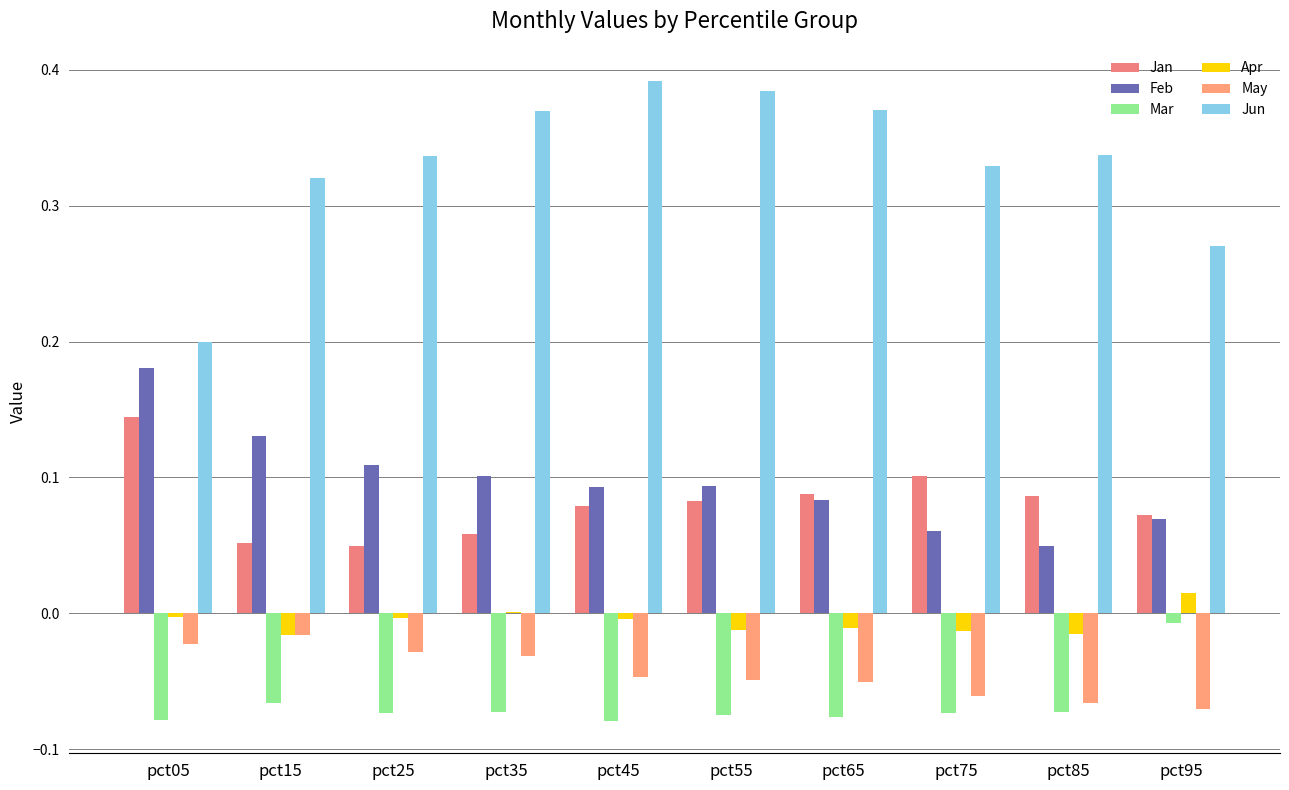

Which series has the widest spread of values?

Jun